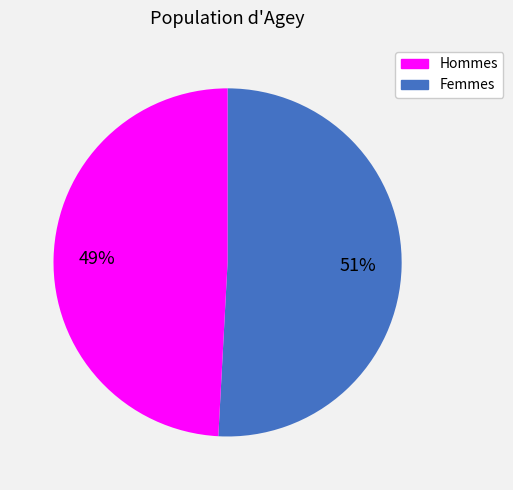

Does any single category account for the majority?

Yes